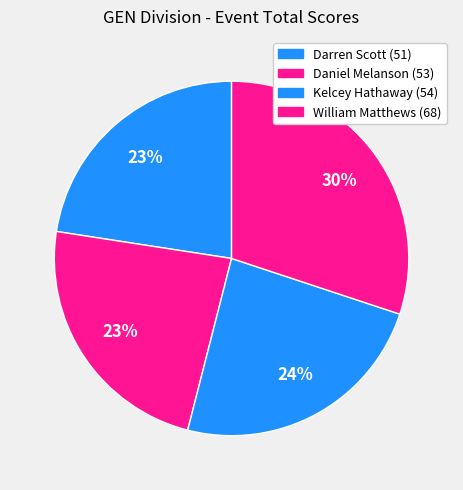

Count the number of slices in the pie.

4